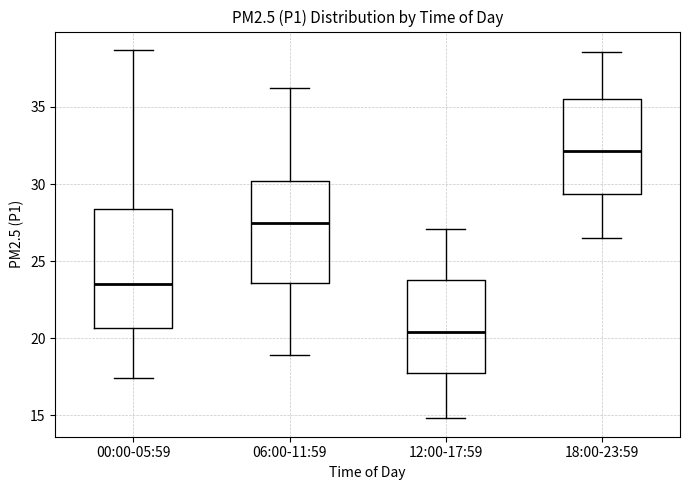

Reading left to right, read every box against the y-axis: the position of its median line, the range the box covers, and the ends of its whiskers. The values are not printed on the chart, so give them approximately, as read against the axis.

00:00-05:59: median 23.5, box 20.5 to 28.5, whiskers 17.5 to 38.5
06:00-11:59: median 27.5, box 23.5 to 30.0, whiskers 19.0 to 36.0
12:00-17:59: median 20.5, box 18.0 to 24.0, whiskers 15.0 to 27.0
18:00-23:59: median 32.0, box 29.5 to 35.5, whiskers 26.5 to 38.5